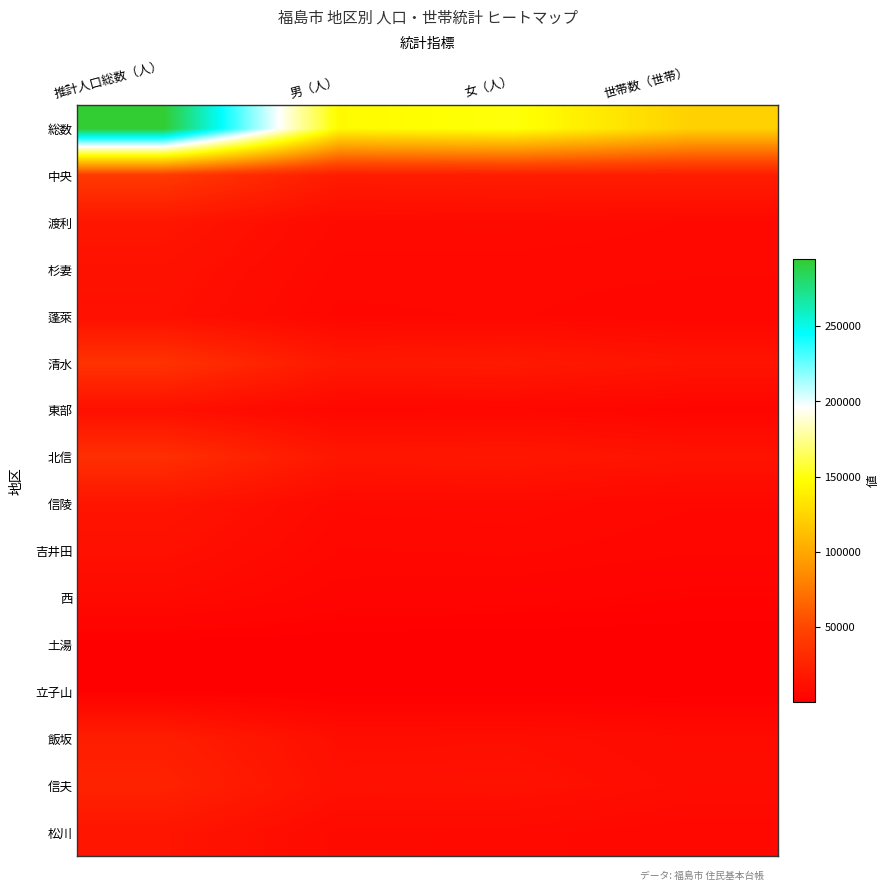

What is the spread (max minus min) of values at 女（人）?

149328